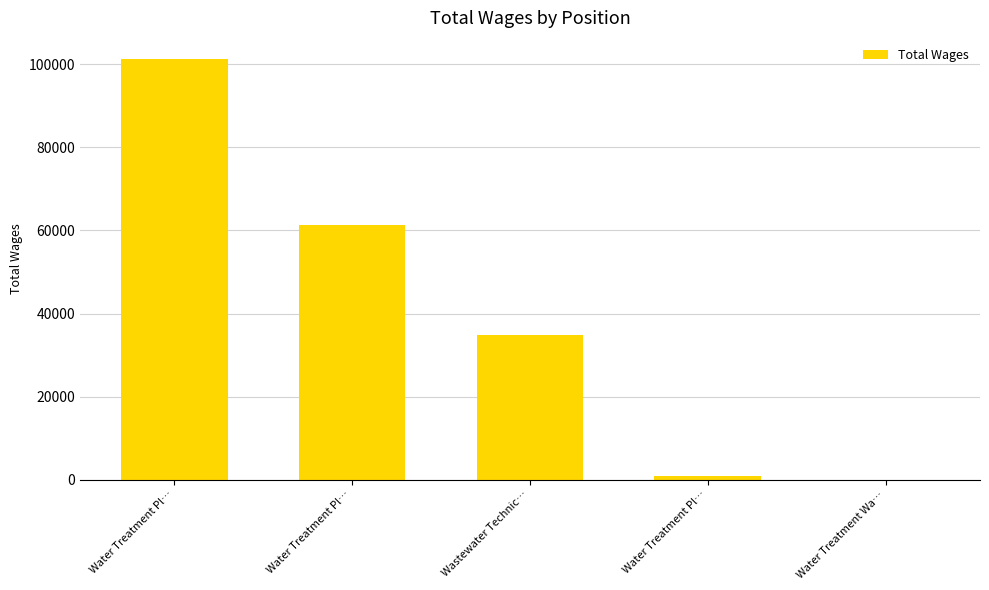

Which label corresponds to the largest value in the chart?

Water Treatment Pl…